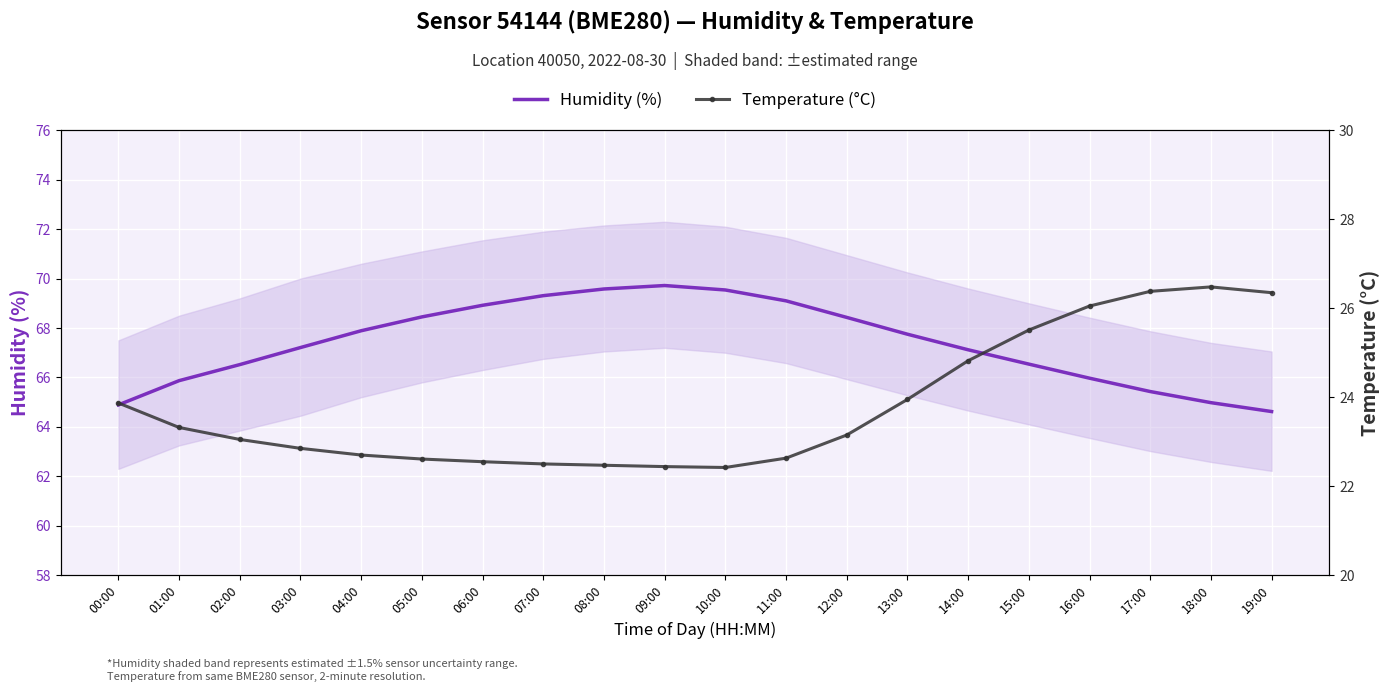

Does the chart display data point markers on the line(s)?

No